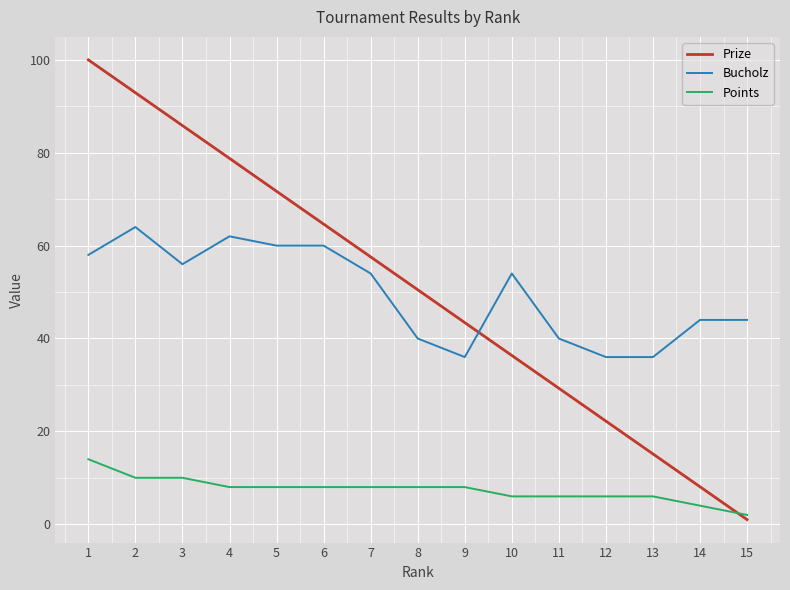

True or false: Prize has more than 1 points higher than both neighbors.

False